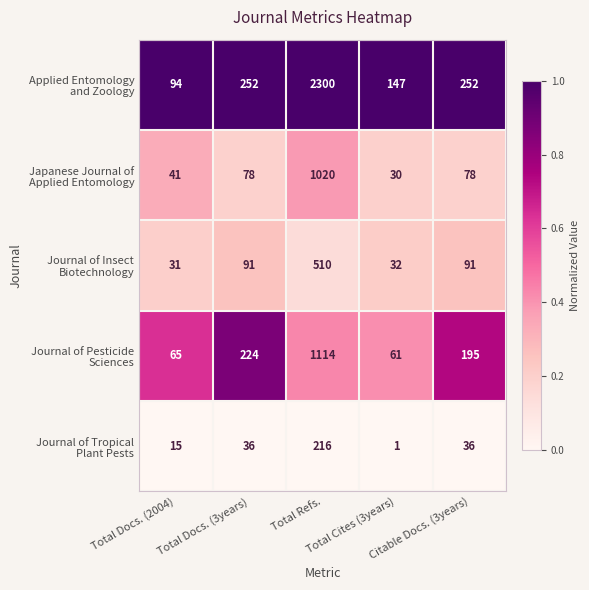

Which category has the lowest value across all series?

Total Cites (3years)